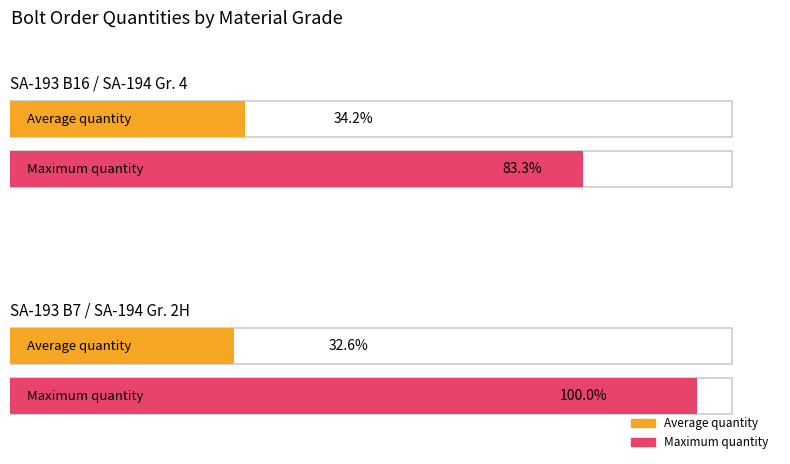

The value at 6 is 32. True or false?

True